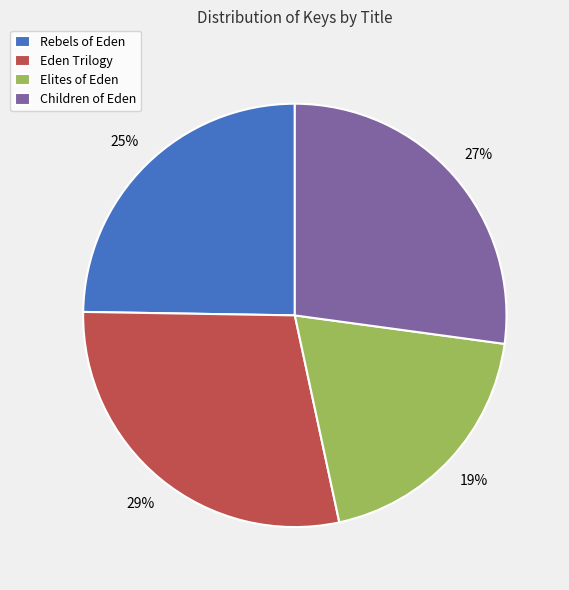

True or false: Elites of Eden accounts for 7% of the total.

False